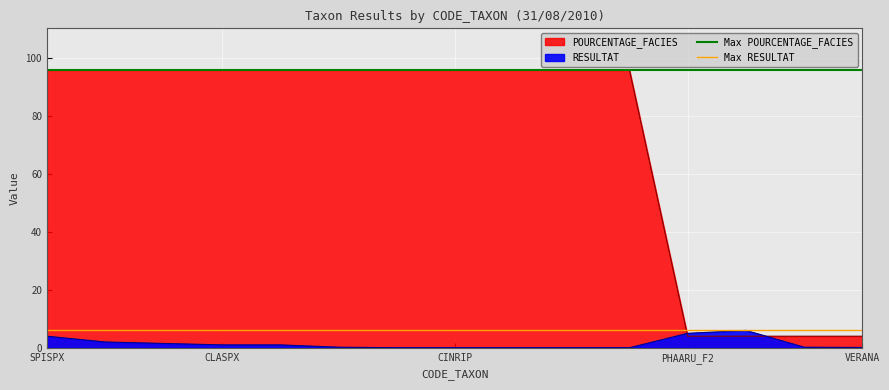

What is the minimum value for Max POURCENTAGE_FACIES?

96